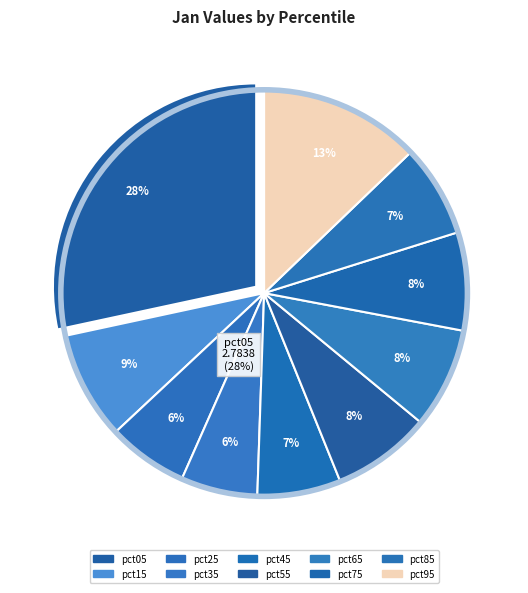

True or false: pct55 accounts for 8% of the total.

True